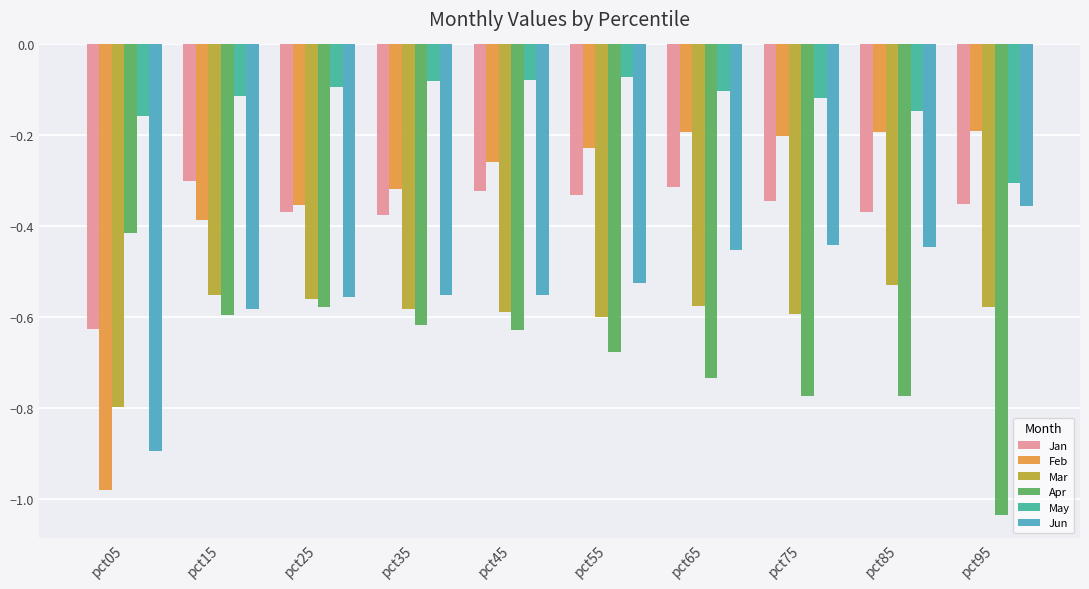

How many groups of bars are there?

10